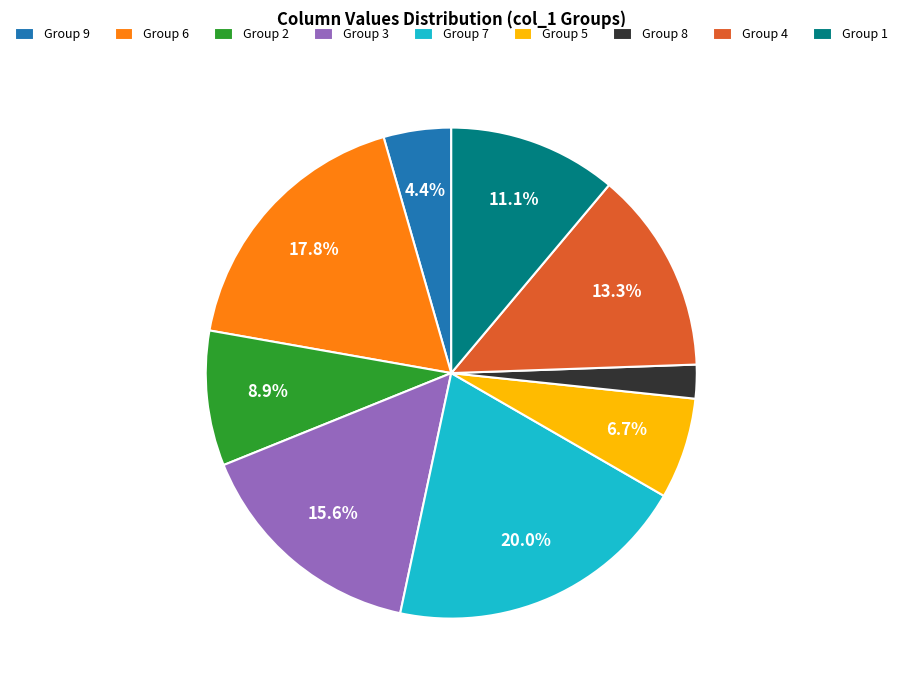

What portion of the pie excludes Group 9?

95.6%